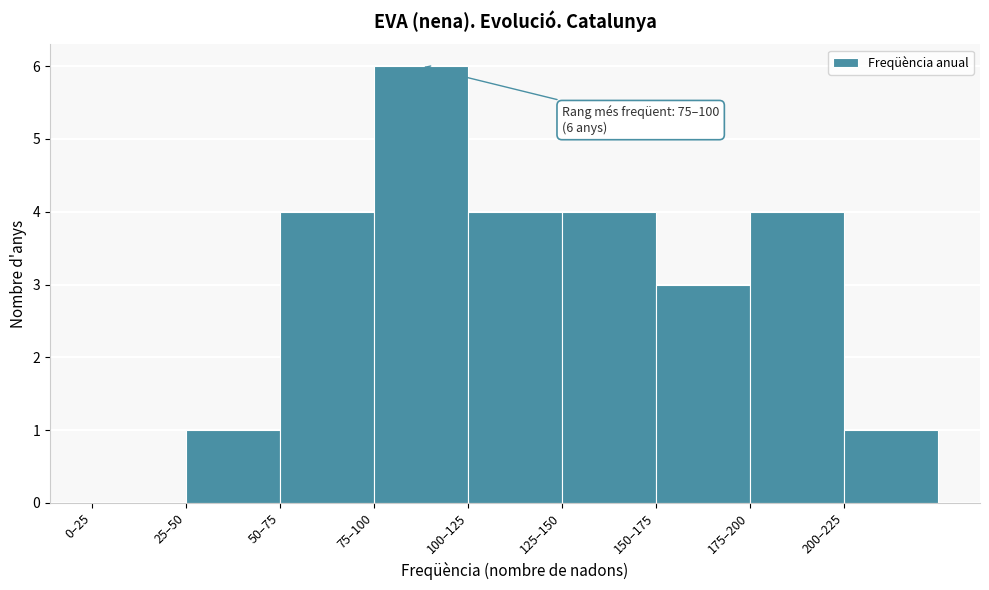

Reading left to right, what are all the values shown in this chart?

0–25=0	25–50=1	50–75=4	75–100=6	100–125=4	125–150=4	150–175=3	175–200=4	200–225=1